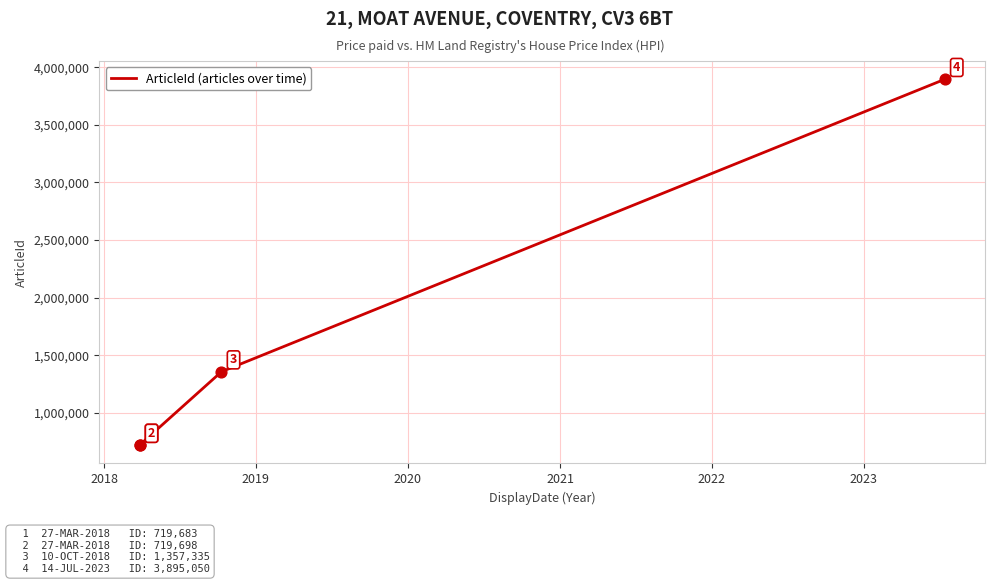

What is the difference between the second highest and second lowest values?

637637